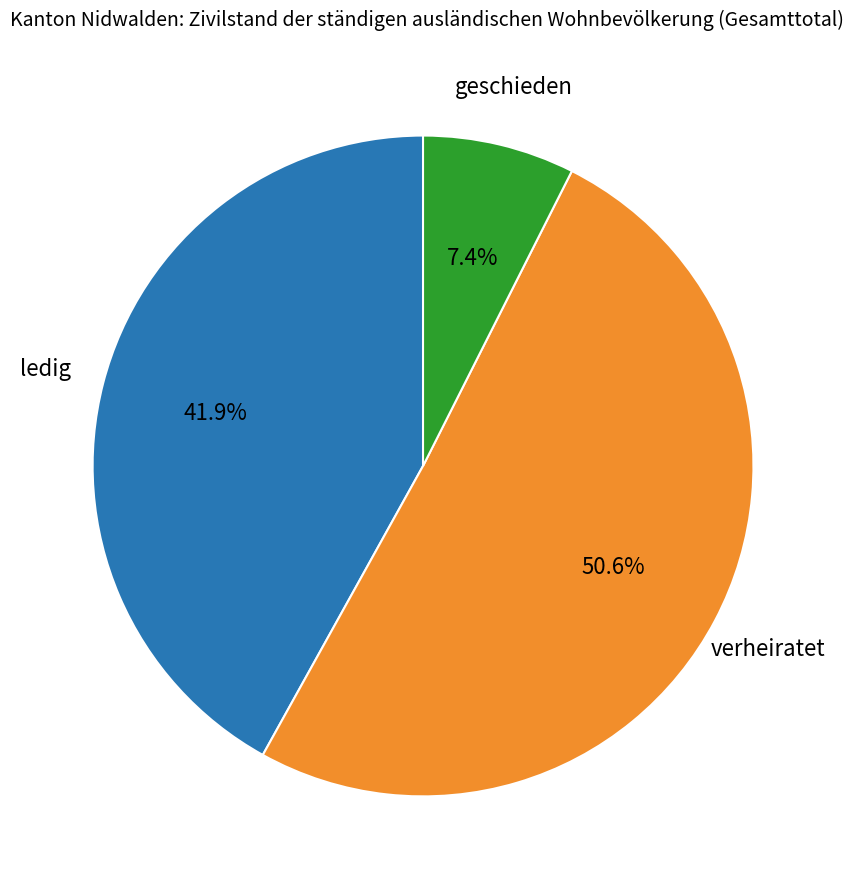

To the nearest percent, what portion does verheiratet represent?

51%